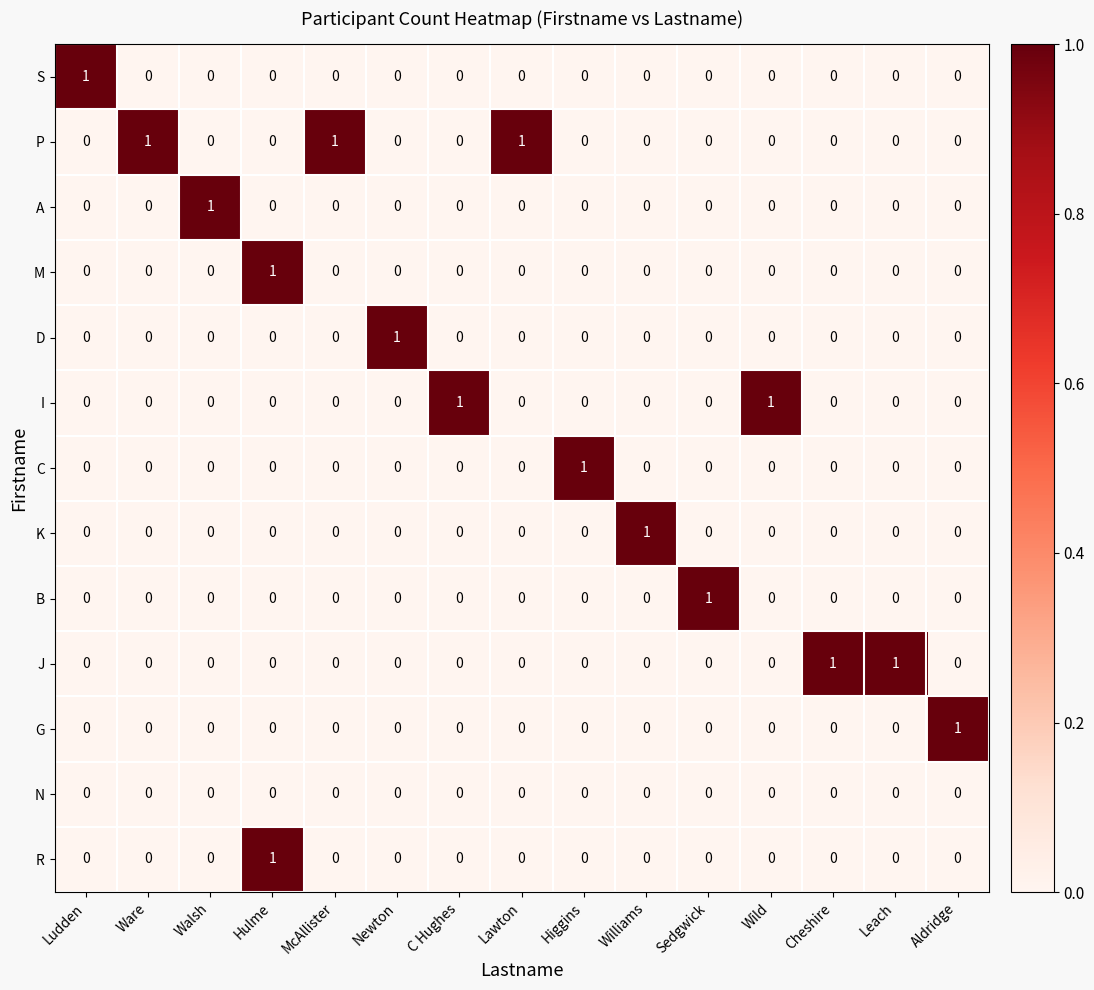

At how many categories does at least one series exceed 0?

15